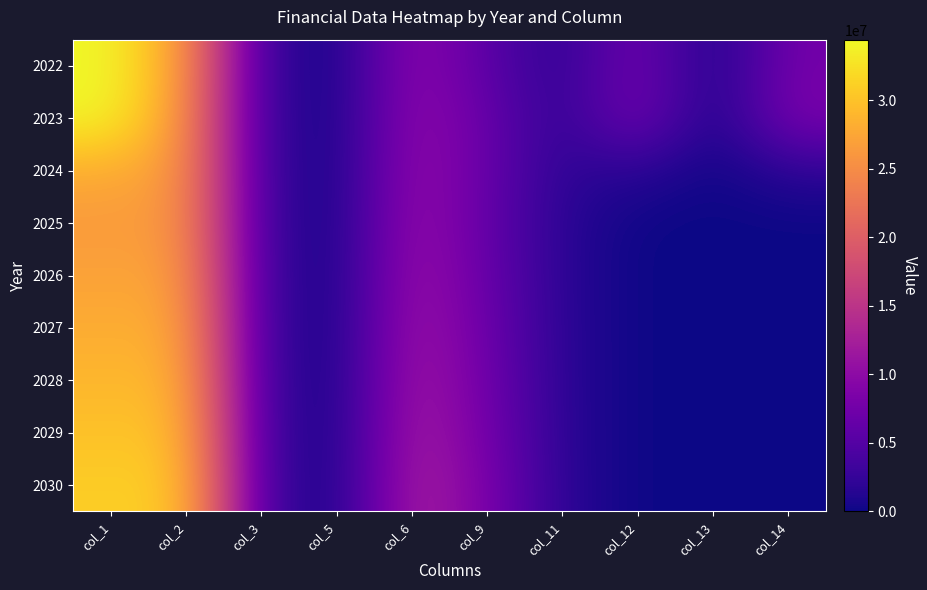

Count the number of categories in the chart.

10